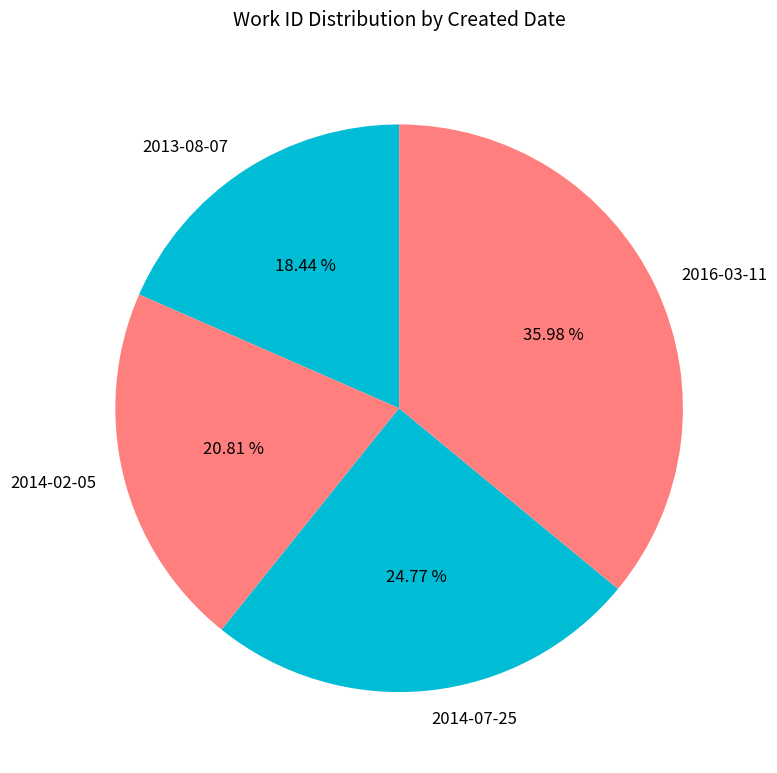

To the nearest percent, what is the combined percentage of 2016-03-11 and 2014-07-25?

61%